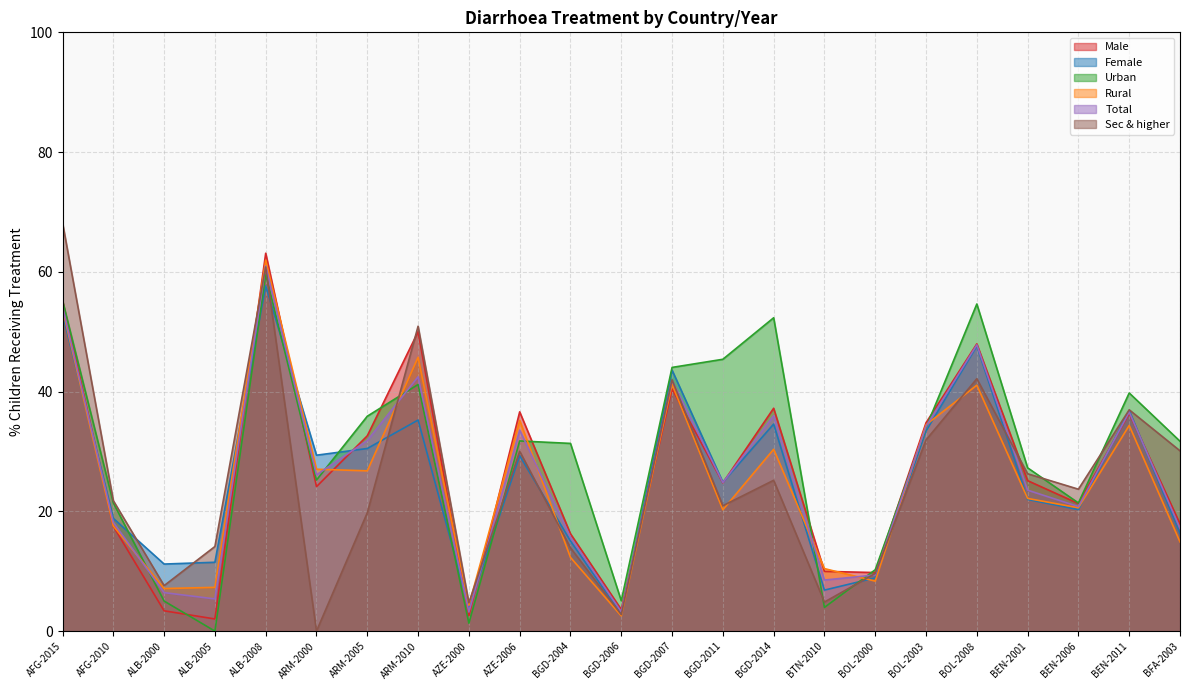

Where is the first local maximum for Rural?

ALB-2008